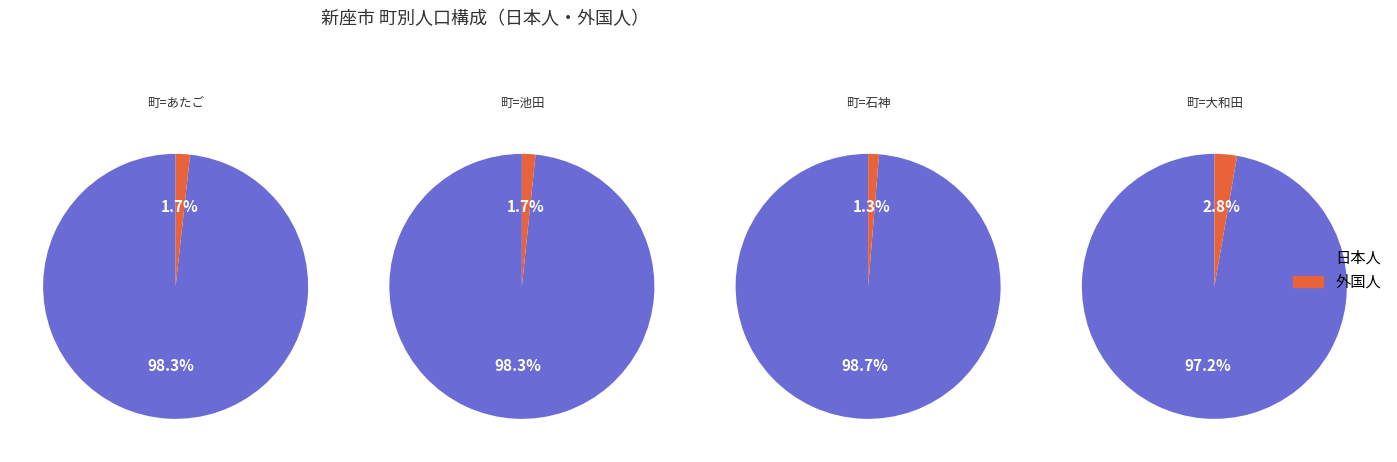

To the nearest percent, what percentage of the pie is あたご?

4%